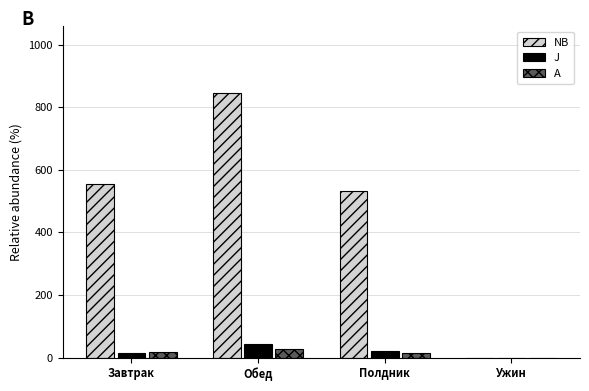

How many values in NB are above zero?

3